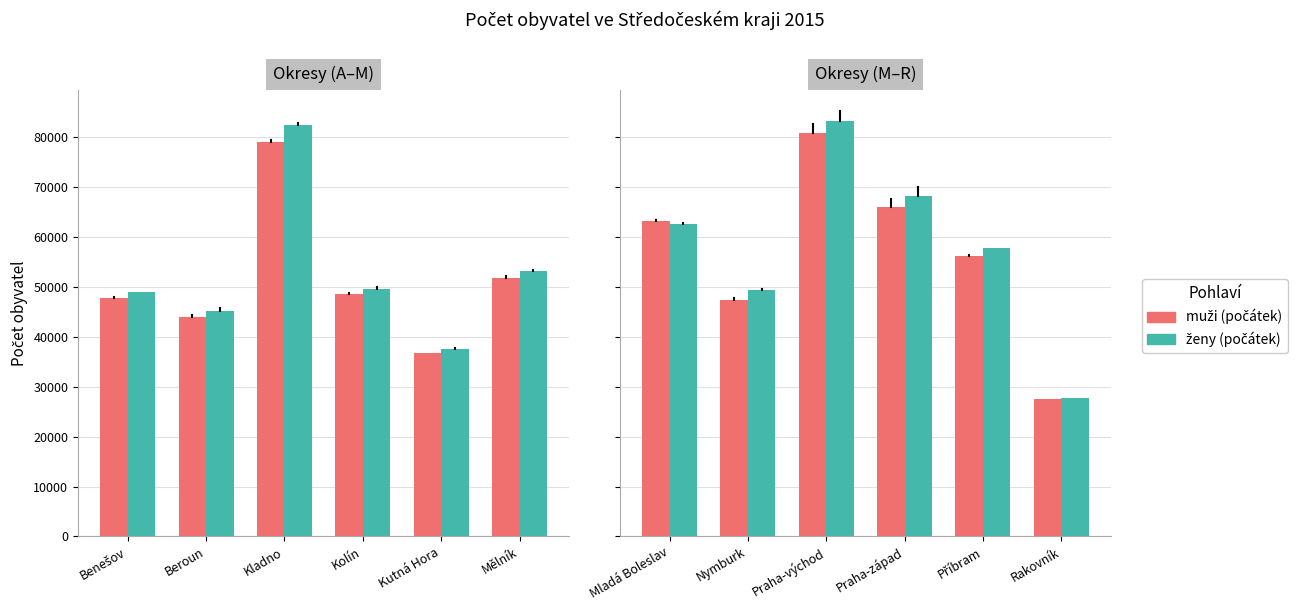

Rank the series by their average value, from highest to lowest.

ženy (počátek), muži (počátek)